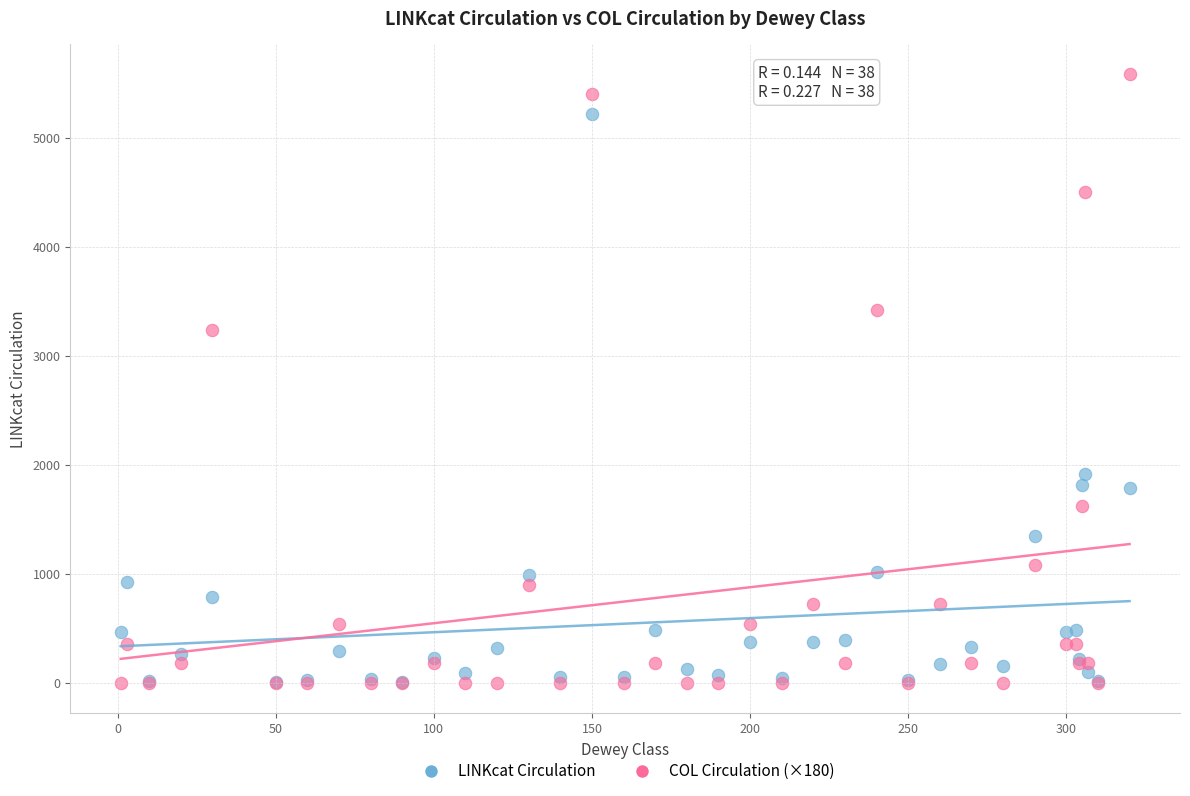

In the LINKcat Circulation series, what Y value is closest to 2610?

1916